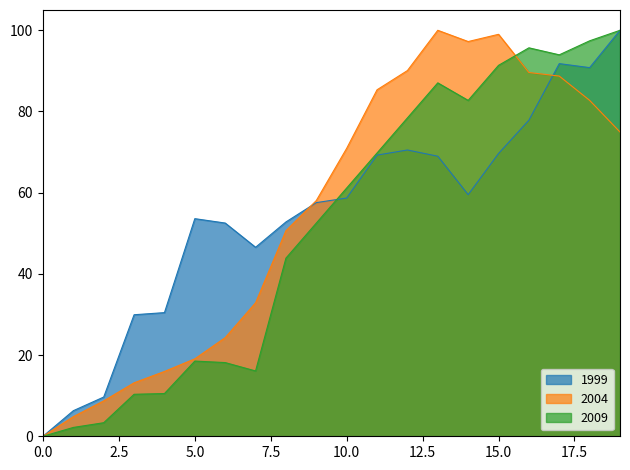

How many data points in 2004 are above 70?

10